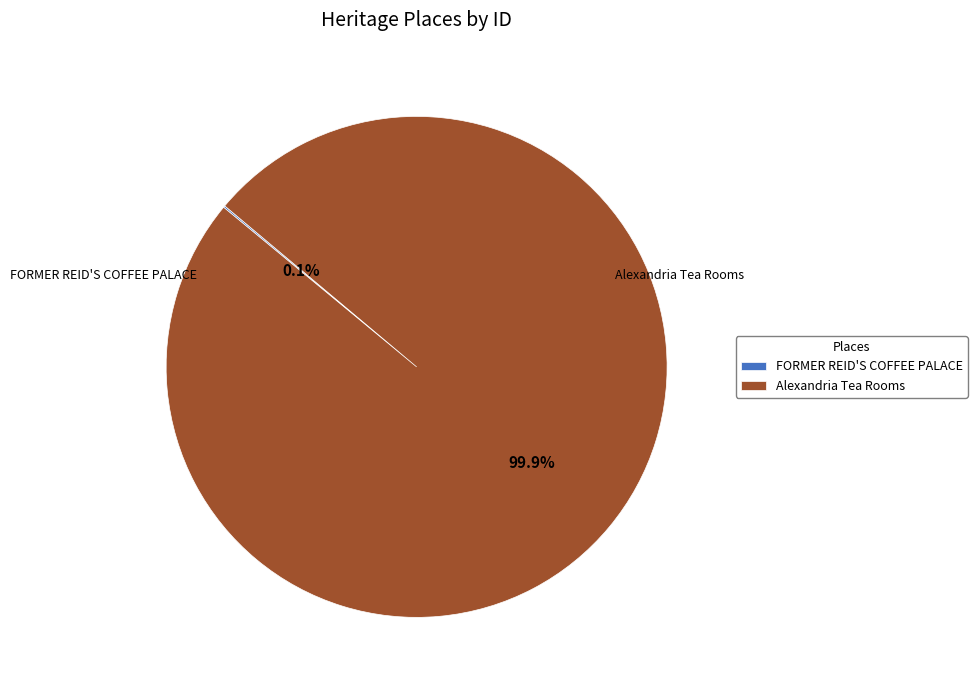

To the nearest percent, what is the difference between the FORMER REID'S COFFEE PALACE and Alexandria Tea Rooms slice percentages?

100%